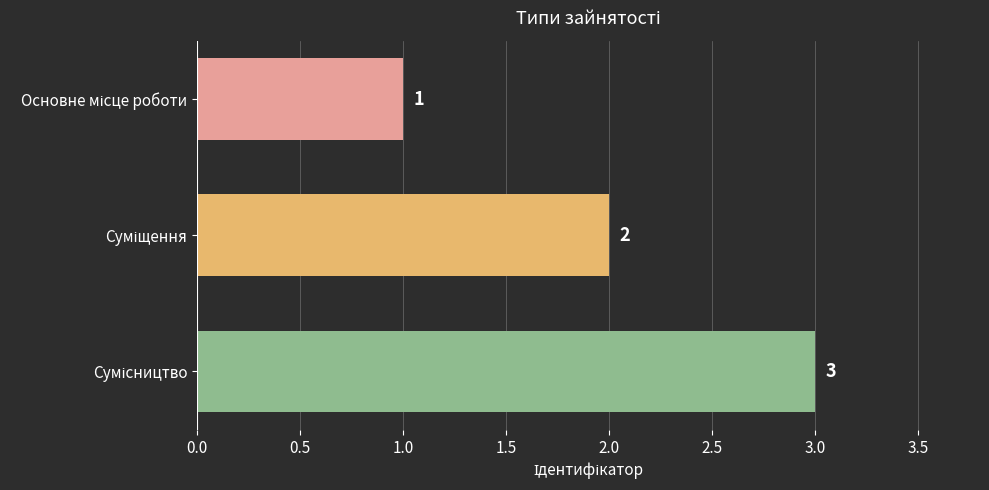

Count the values in the range 1 to 3.

3